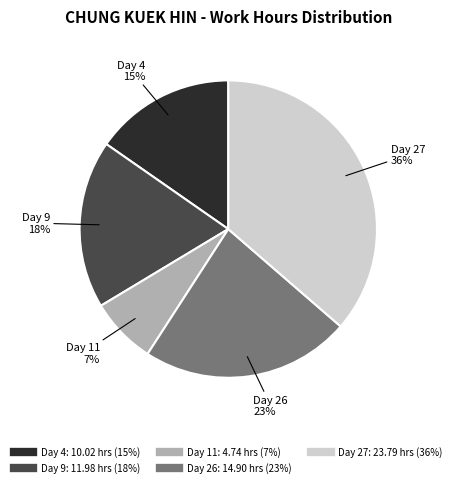

To the nearest percent, what portion does Day 9 represent?

18%